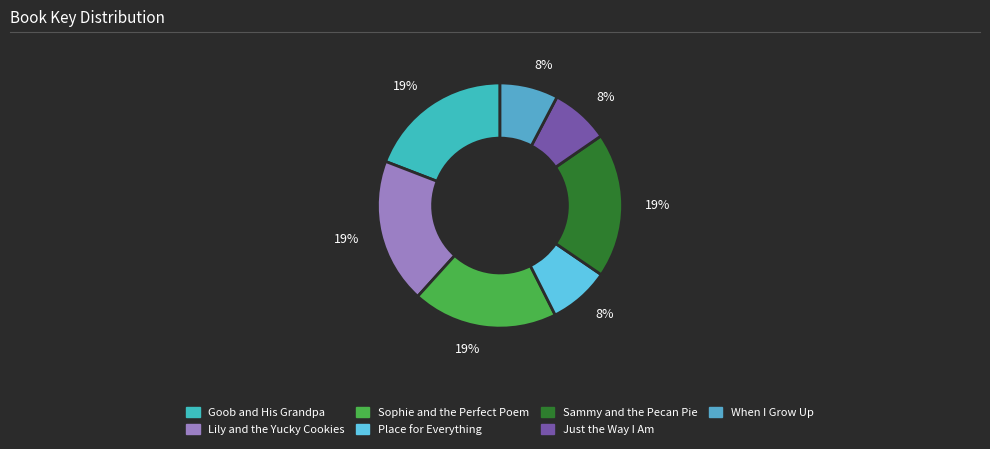

What percentage is NOT represented by Place for Everything?

92.0%